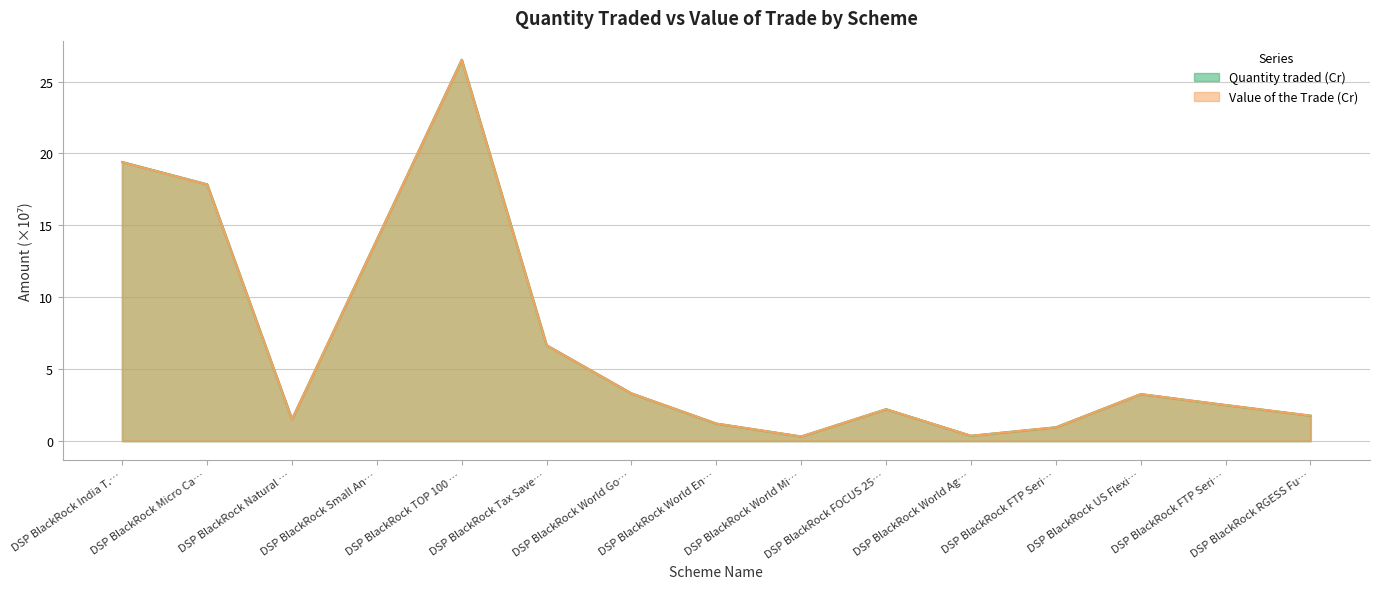

Which series has the largest range (max minus min)?

Quantity traded (Cr)